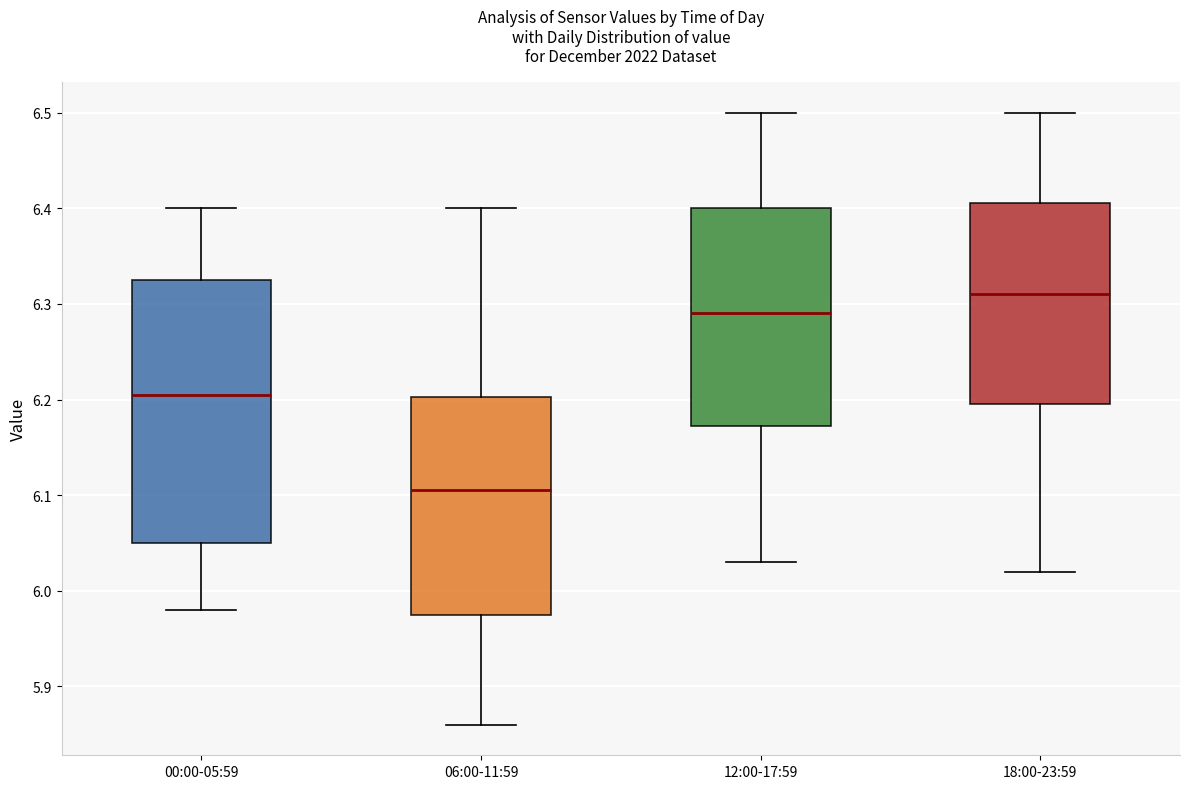

Where is the lower edge of the box for 00:00-05:59 on the y-axis? The values are not printed on the chart, so give them approximately, as read against the axis.

6.05